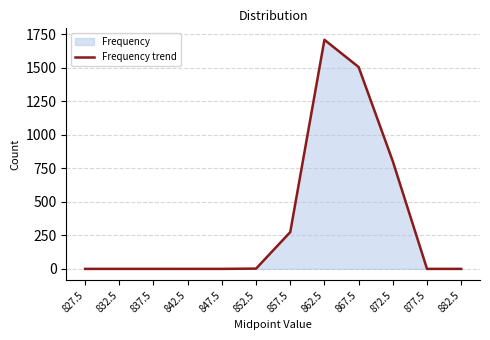

List the labels in order of value, largest first.

862.5, 867.5, 872.5, 857.5, 852.5, 827.5, 832.5, 837.5, 842.5, 847.5, 877.5, 882.5